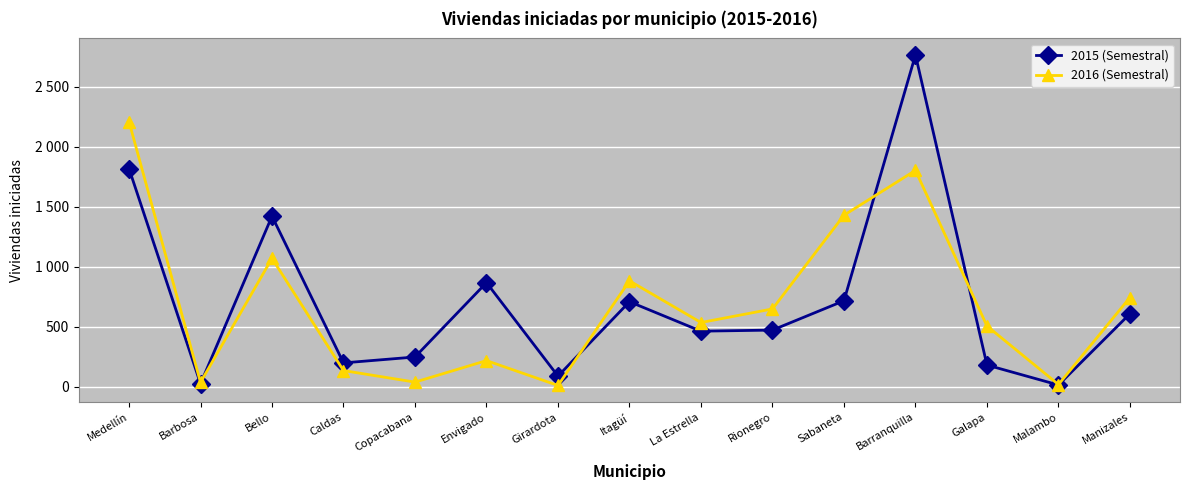

What is the label of the 10th point from the right?

Envigado